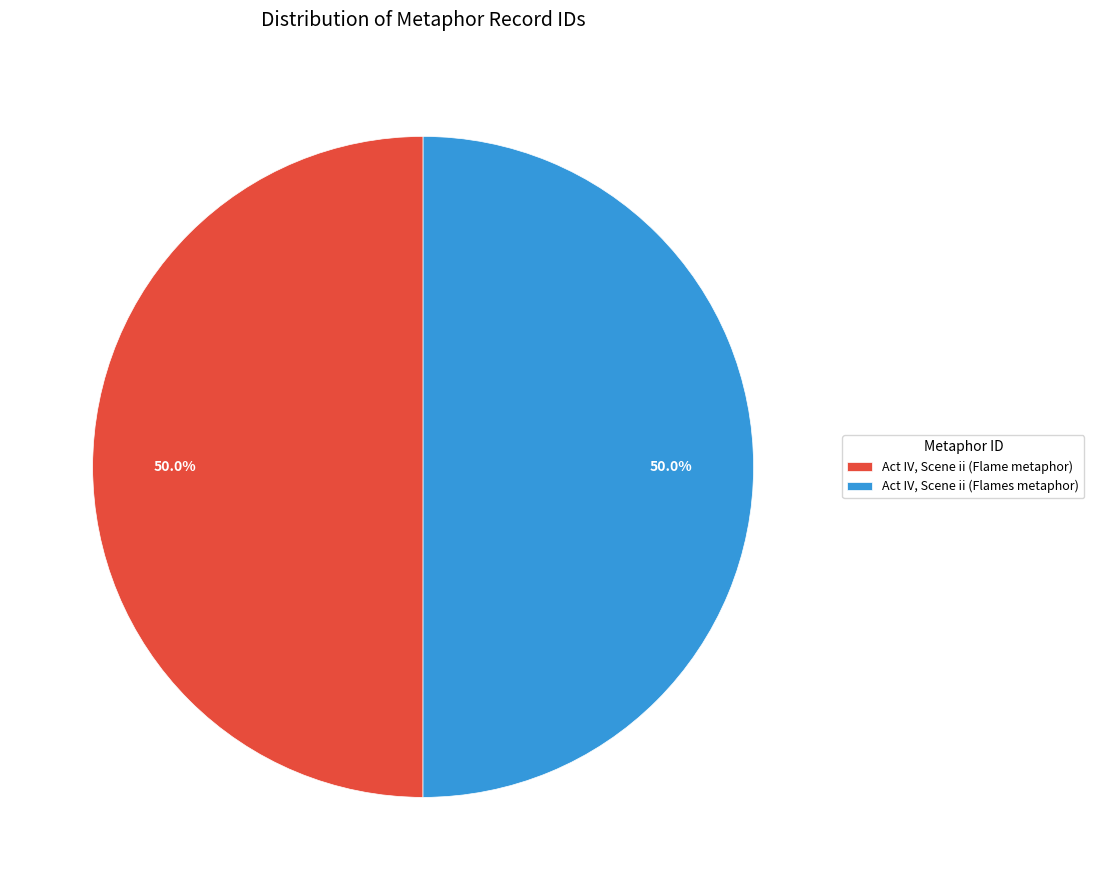

Combined, do Act IV, Scene ii (Flames metaphor) and Act IV, Scene ii (Flame metaphor) account for over 50%?

Yes